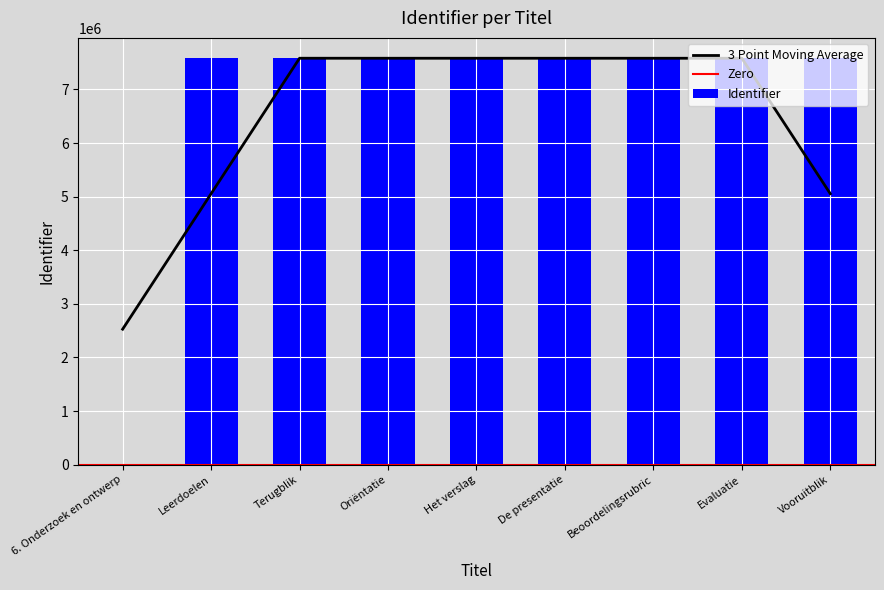

What is the difference between the values at Oriëntatie and Evaluatie?

4